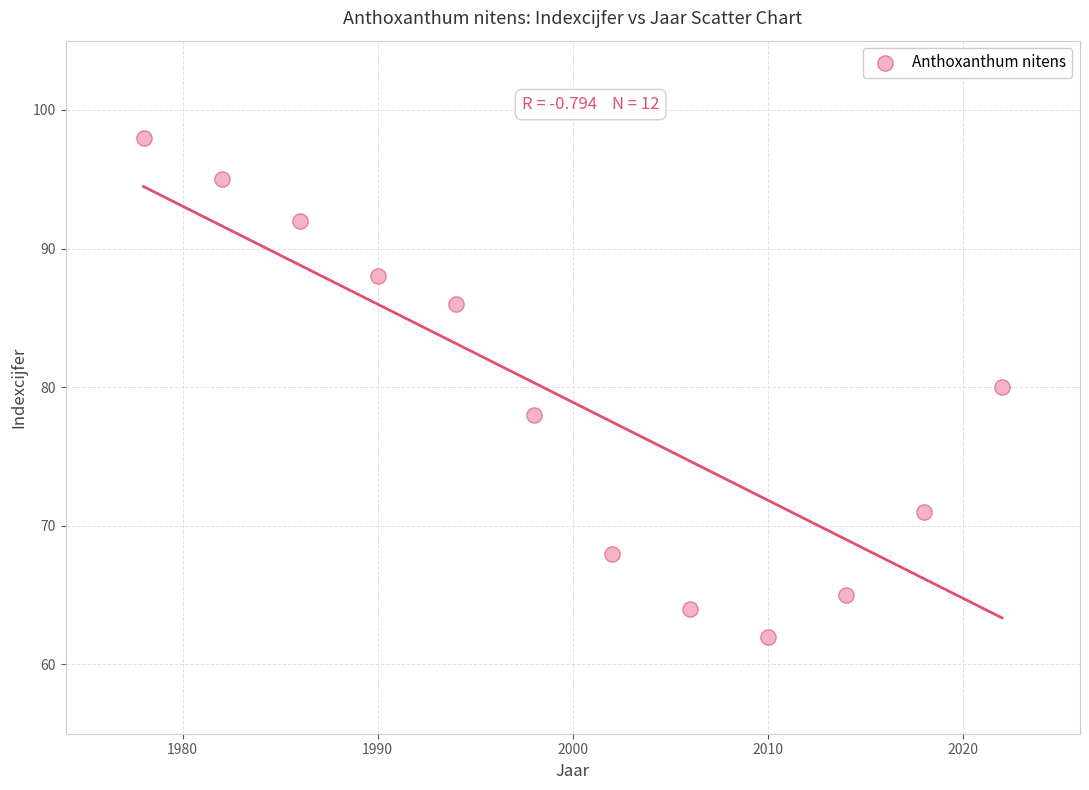

What is the range of Y values (max minus min)?

36